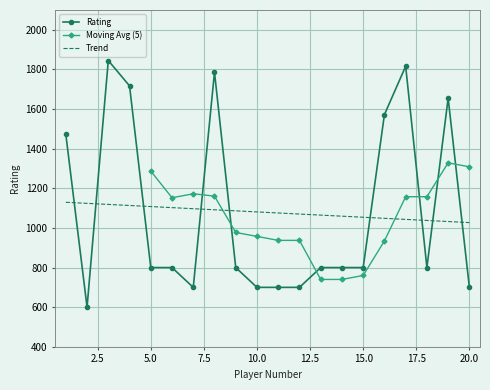

How many intersections are there between Trend and Rating?

9